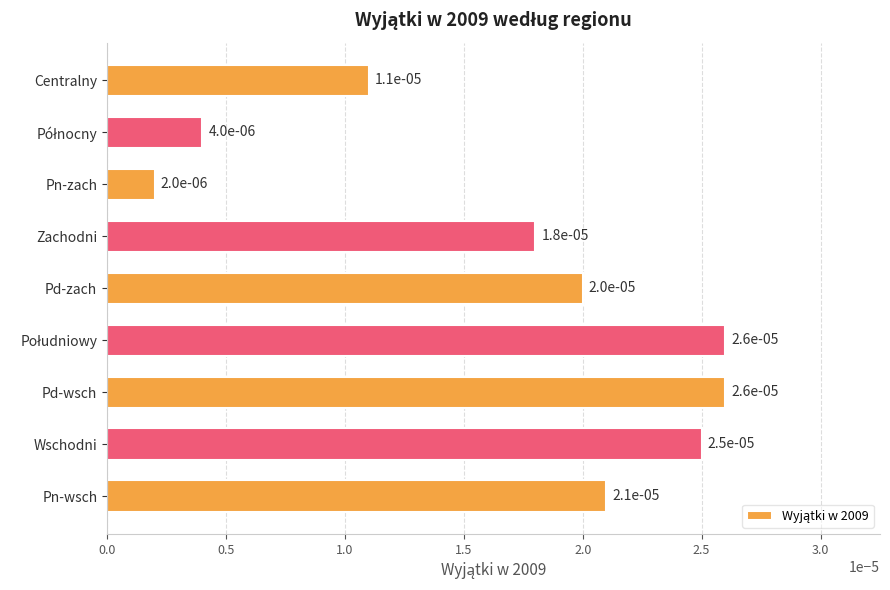

Count the number of categories in the chart.

9